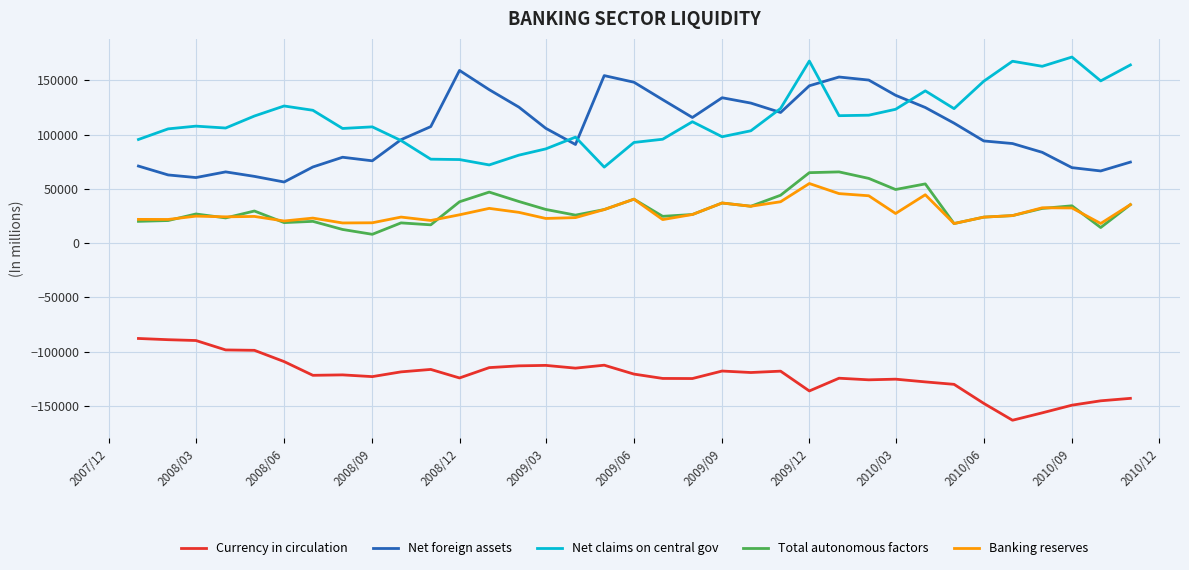

Rank the series by their maximum value, from lowest to highest.

Currency in circulation, Banking reserves, Total autonomous factors, Net foreign assets, Net claims on central gov